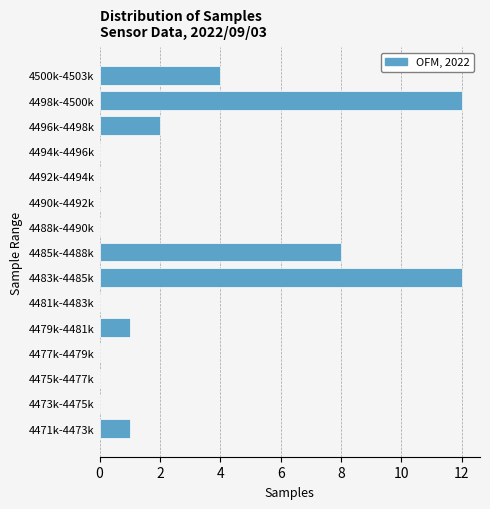

Reading bottom to top, transcribe all the data shown in this chart.

4471k-4473k=1	4473k-4475k=0	4475k-4477k=0	4477k-4479k=0	4479k-4481k=1	4481k-4483k=0	4483k-4485k=12	4485k-4488k=8	4488k-4490k=0	4490k-4492k=0	4492k-4494k=0	4494k-4496k=0	4496k-4498k=2	4498k-4500k=12	4500k-4503k=4